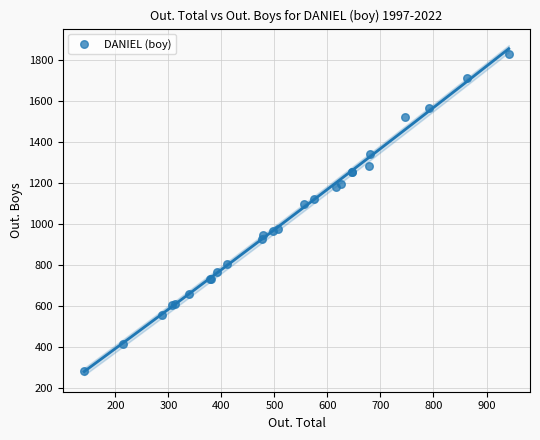

What Y value in the scatter plot is closest to 1056?

1095